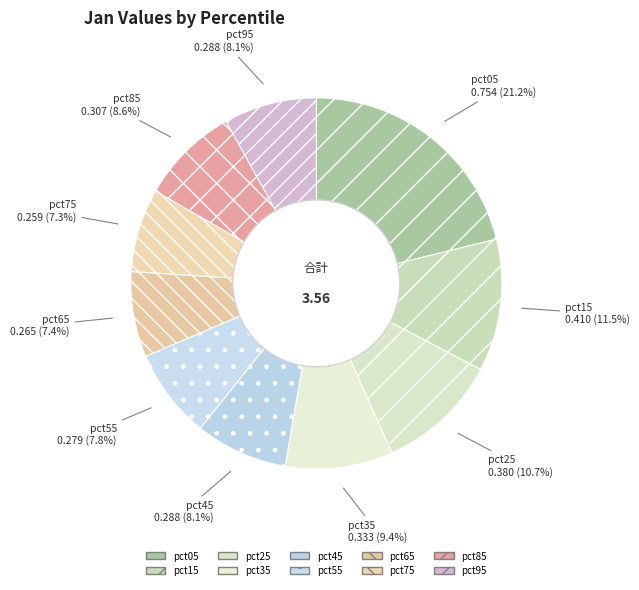

Which has a higher value, pct45 or pct35?

pct35